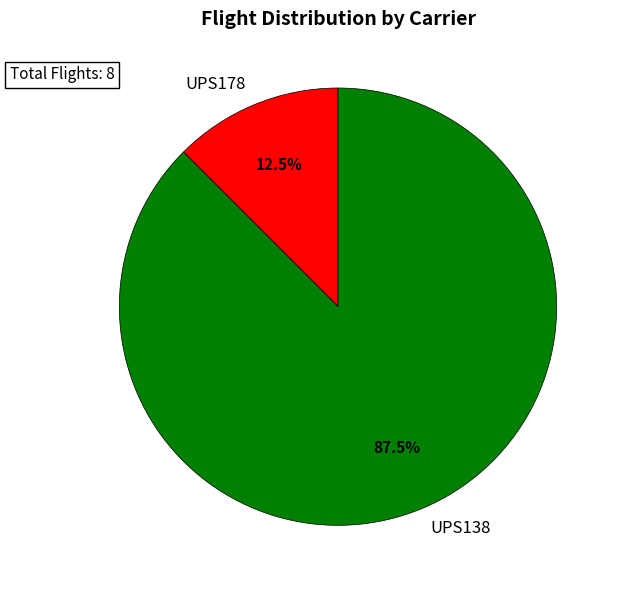

Between UPS178 and UPS138, which is larger?

UPS138